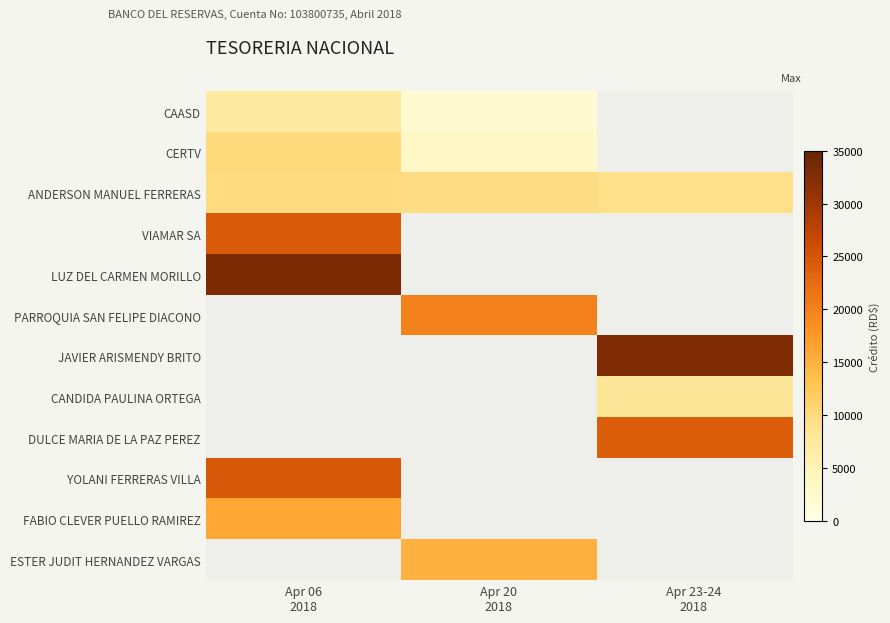

Is the value of ESTER JUDIT HERNANDEZ VARGAS at Apr 23-24 2018 greater than the value of FABIO CLEVER PUELLO RAMIREZ at Apr 06 2018?

No